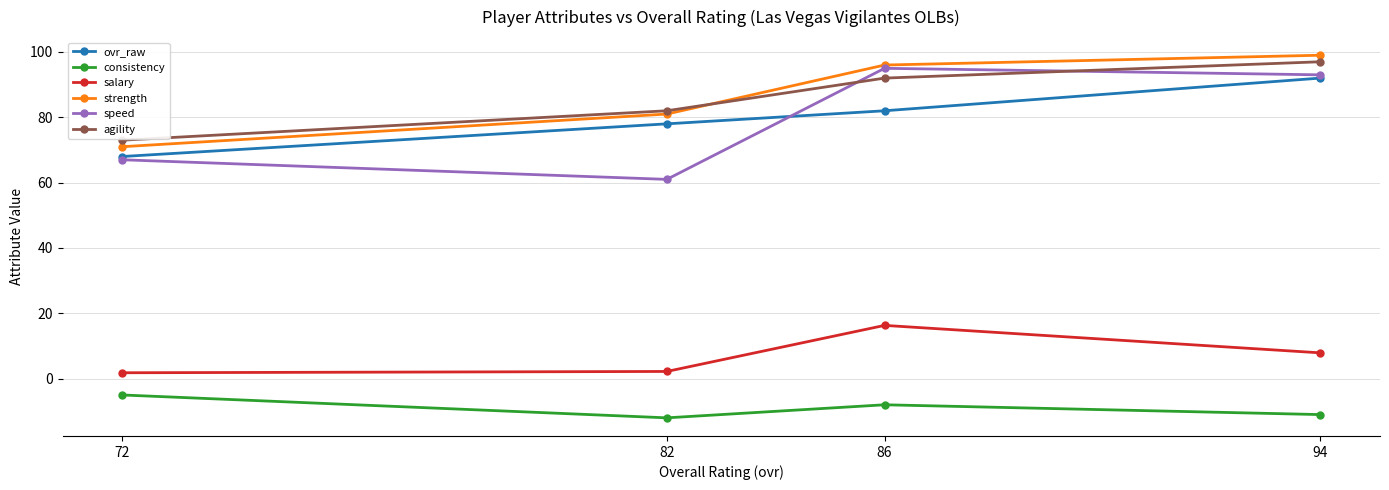

Reading right to left, transcribe all the data shown in this chart.

ovr_raw: 72=68.0	82=78.0	86=82.0	94=92.0
consistency: 72=-5.0	82=-12.0	86=-8.0	94=-11.0
salary: 72=1.8	82=2.2	86=16.3	94=7.9
strength: 72=71.0	82=81.0	86=96.0	94=99.0
speed: 72=67.0	82=61.0	86=95.0	94=93.0
agility: 72=73.0	82=82.0	86=92.0	94=97.0